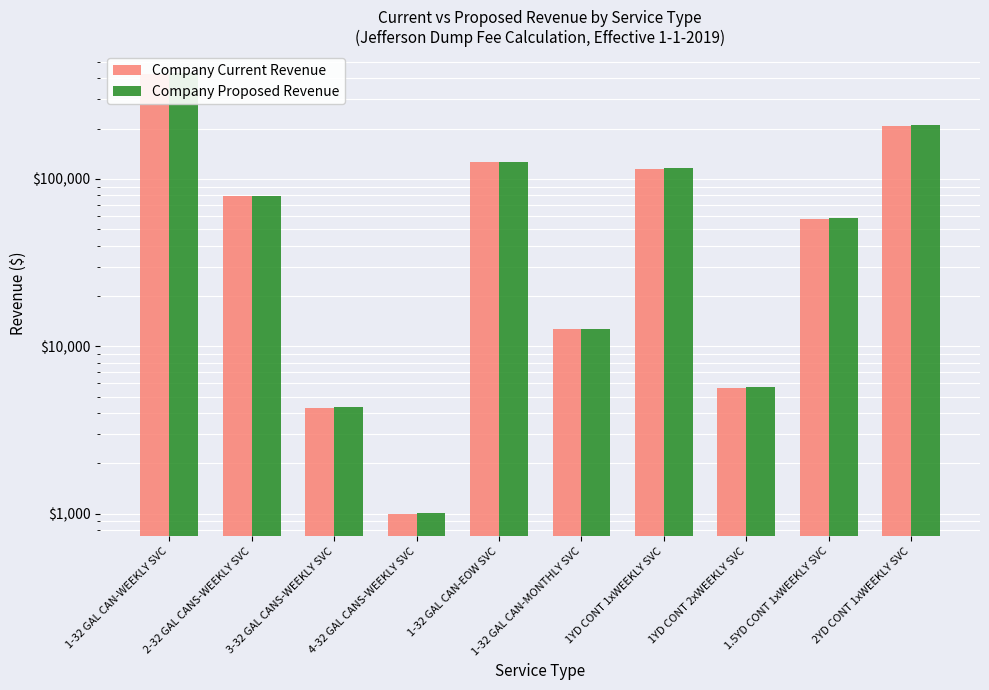

What is the sum of the Company Proposed Revenue values at 4-32 GAL CANS-WEEKLY SVC and 1.5YD CONT 1xWEEKLY SVC?

59454.3